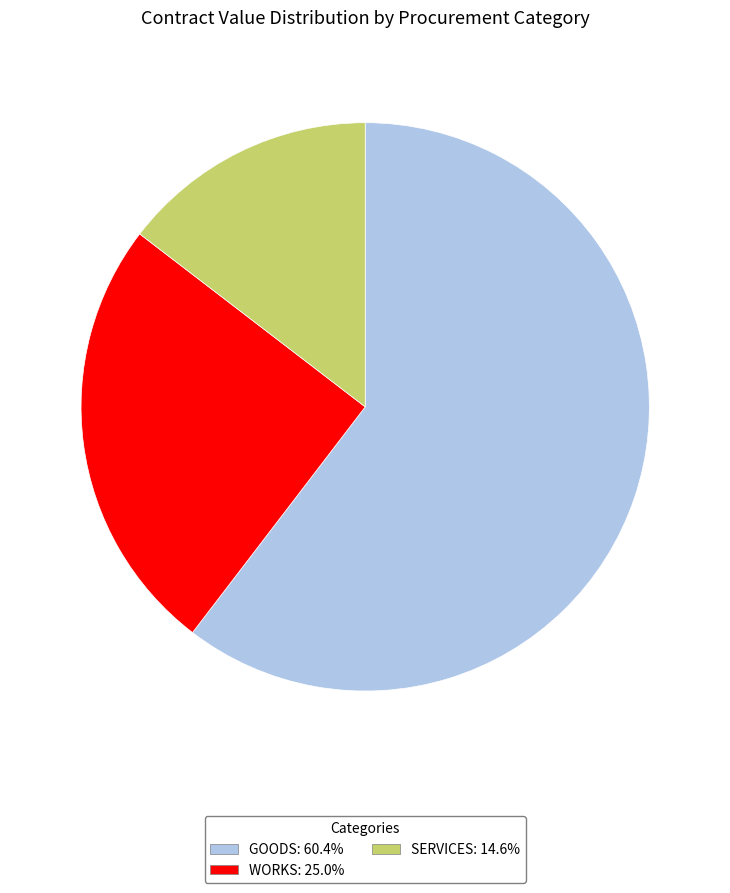

Is there a majority slice in this chart?

Yes